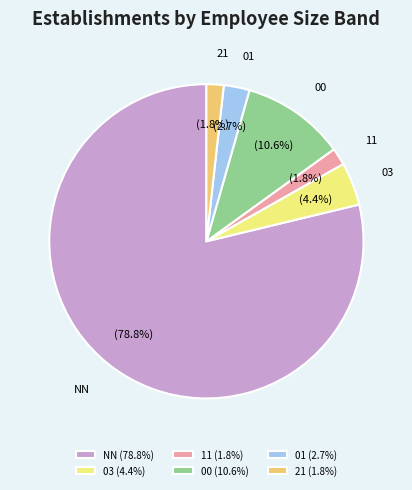

Between 00 and 11, which is larger?

00